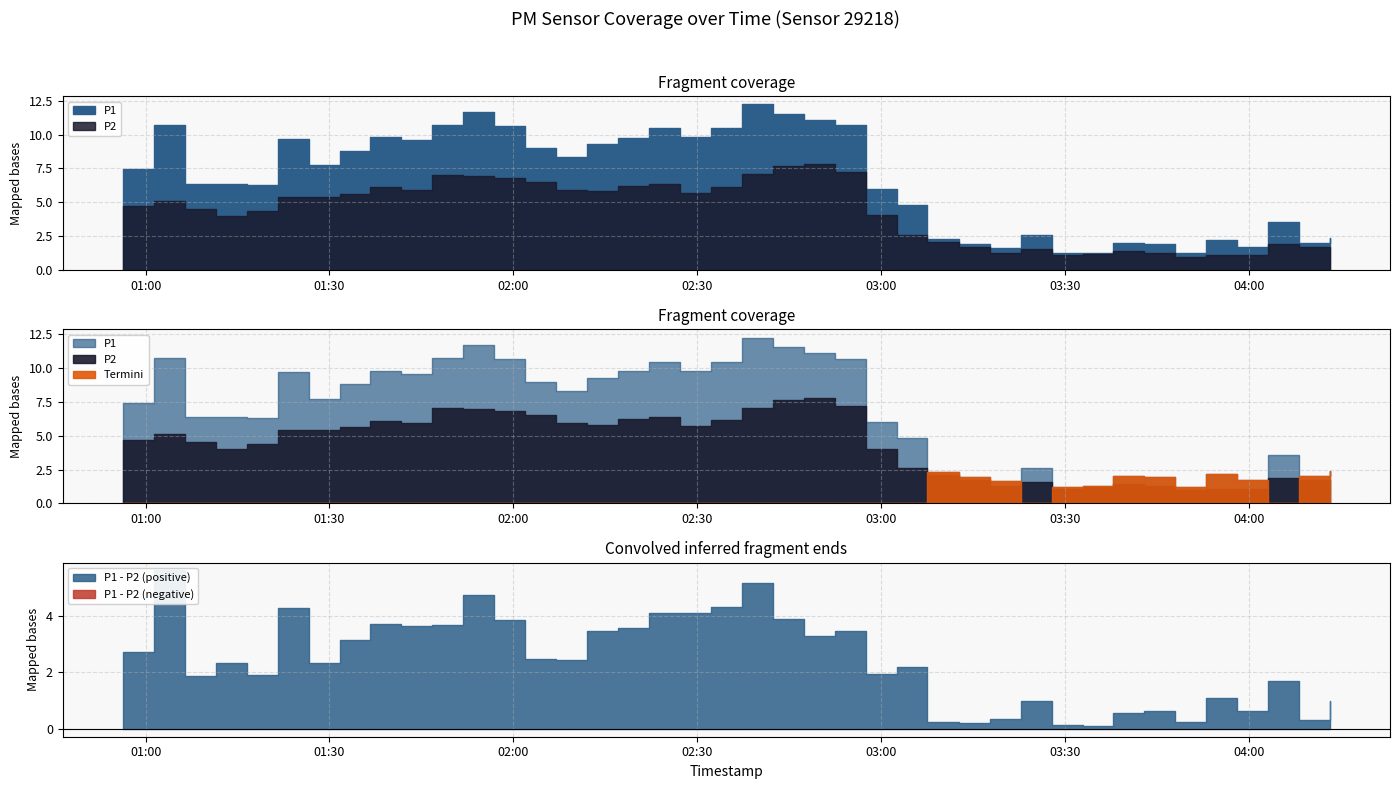

At which category does P2 reach its first local peak?

2024-03-23T01:01:21